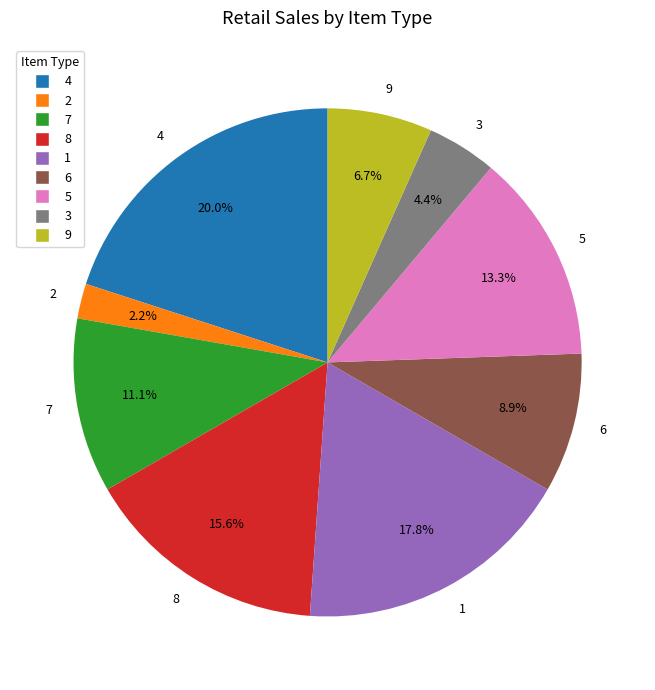

True or false: 1 accounts for 11% of the total.

False